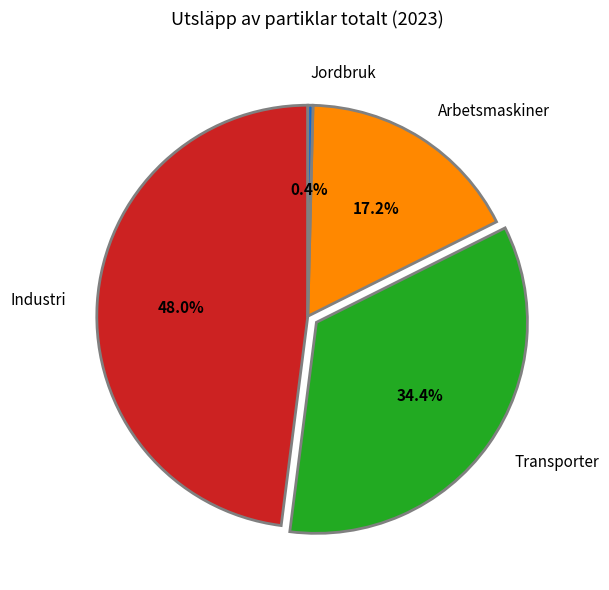

Between Transporter and Arbetsmaskiner, which is larger?

Transporter